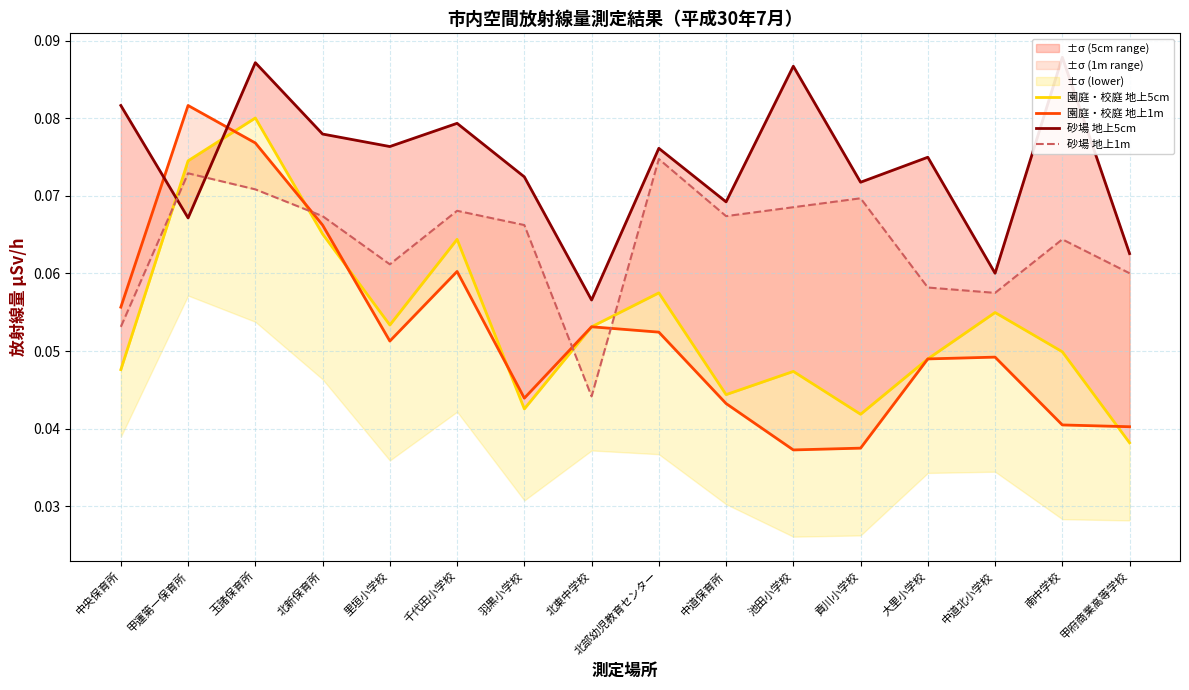

What is the label of the 6th point from the left?

千代田小学校